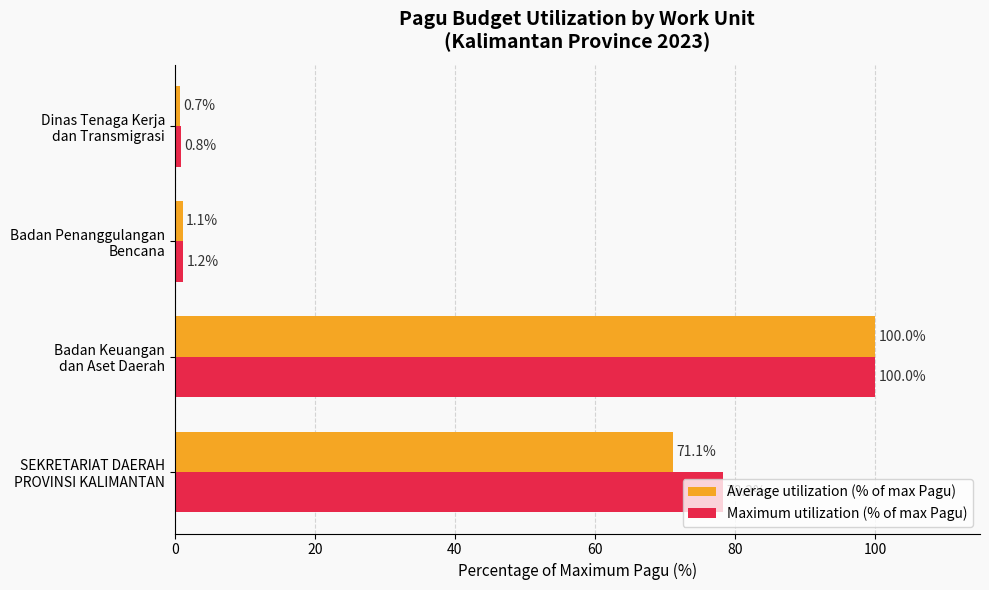

What is the maximum value shown in the chart?

100.0